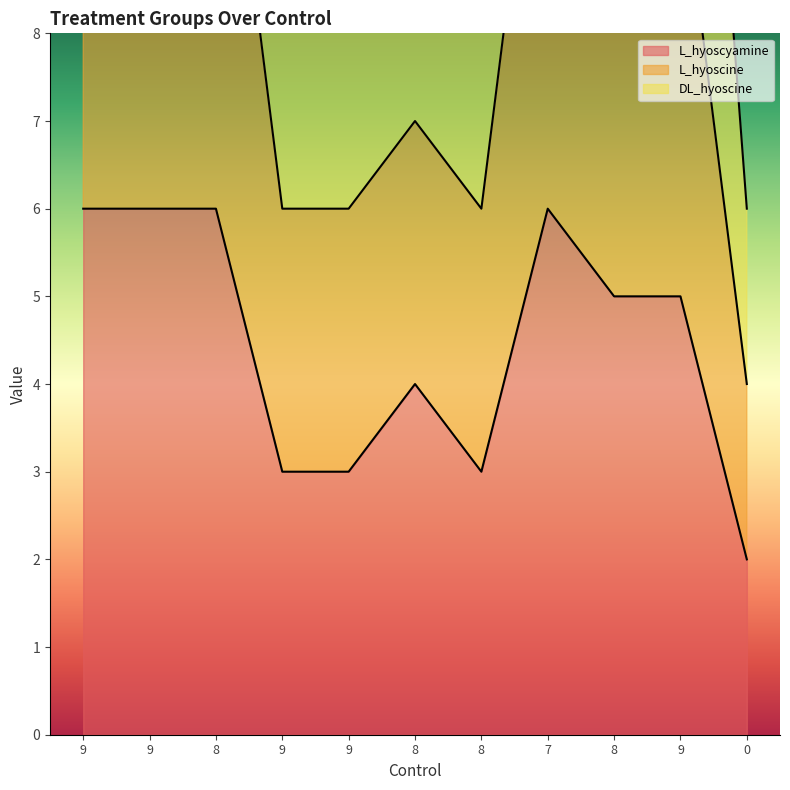

How many lines are shown in the chart?

2